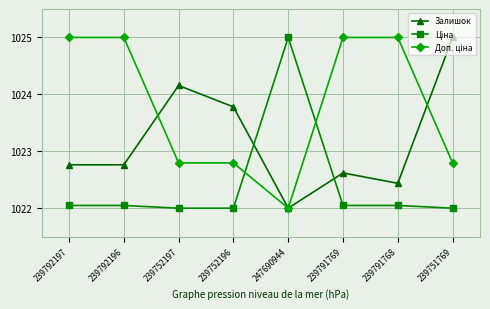

Does the chart have visible grid lines?

Yes